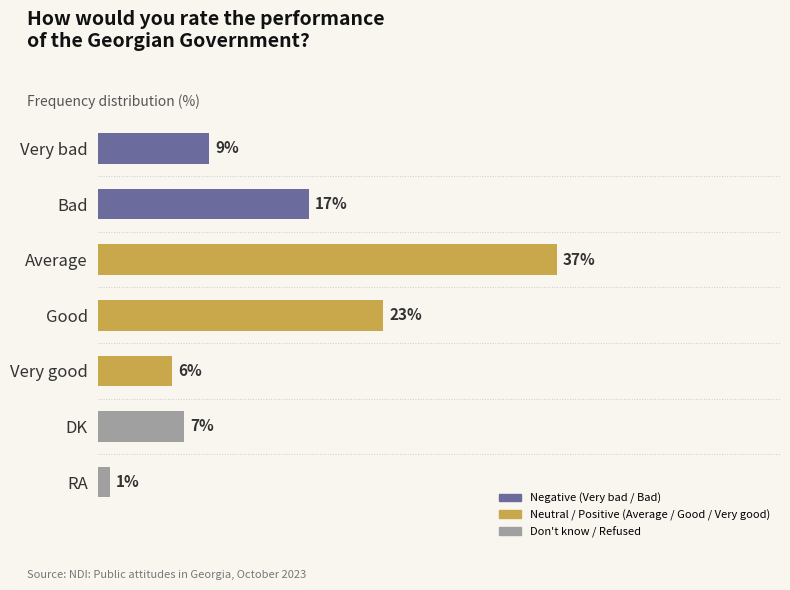

At which label is the value closest to 19?

Bad